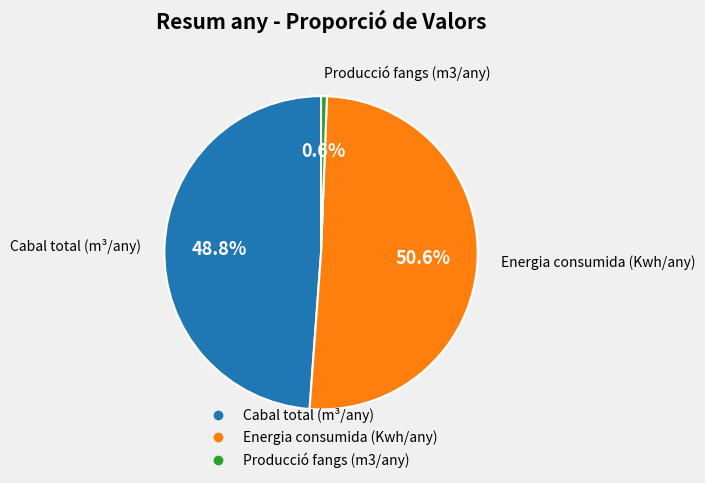

Rank the categories by value from highest to lowest.

Energia consumida (Kwh/any), Cabal total (m³/any), Producció fangs (m3/any)